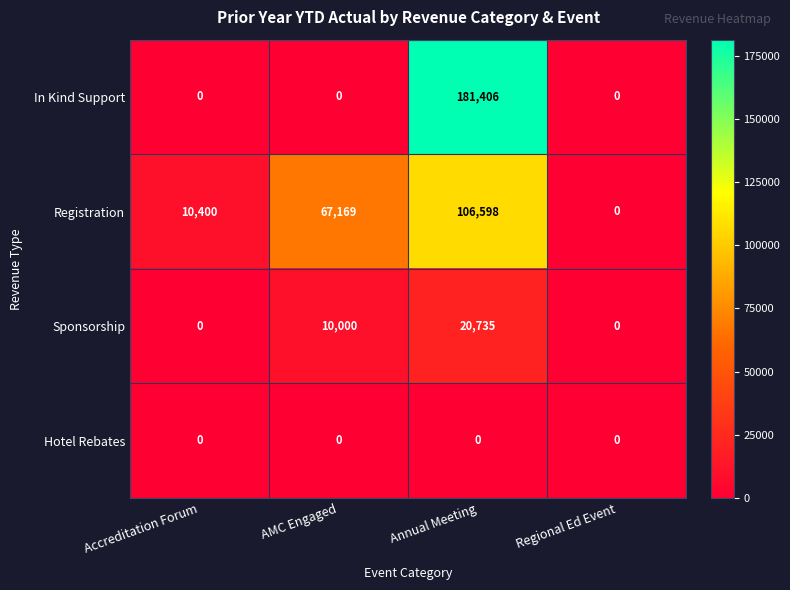

What is the maximum value shown in the chart?

181406